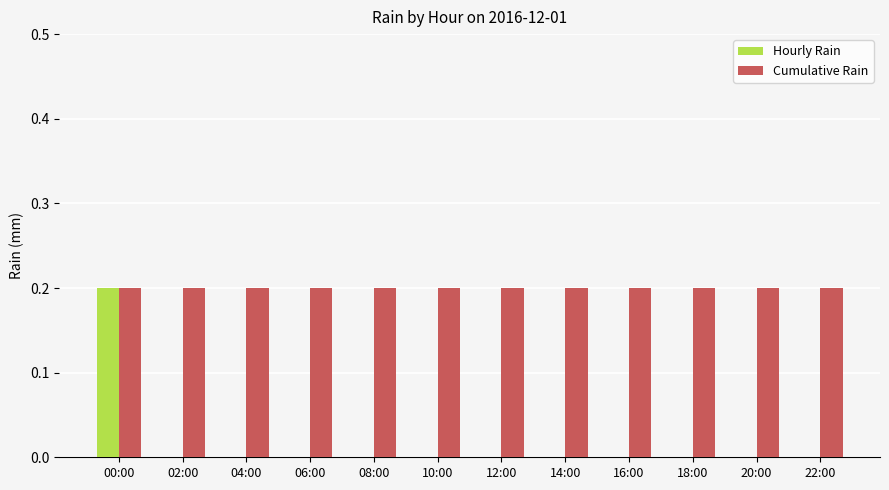

The value of Cumulative Rain at 14:00 is 0.2. True or false?

True